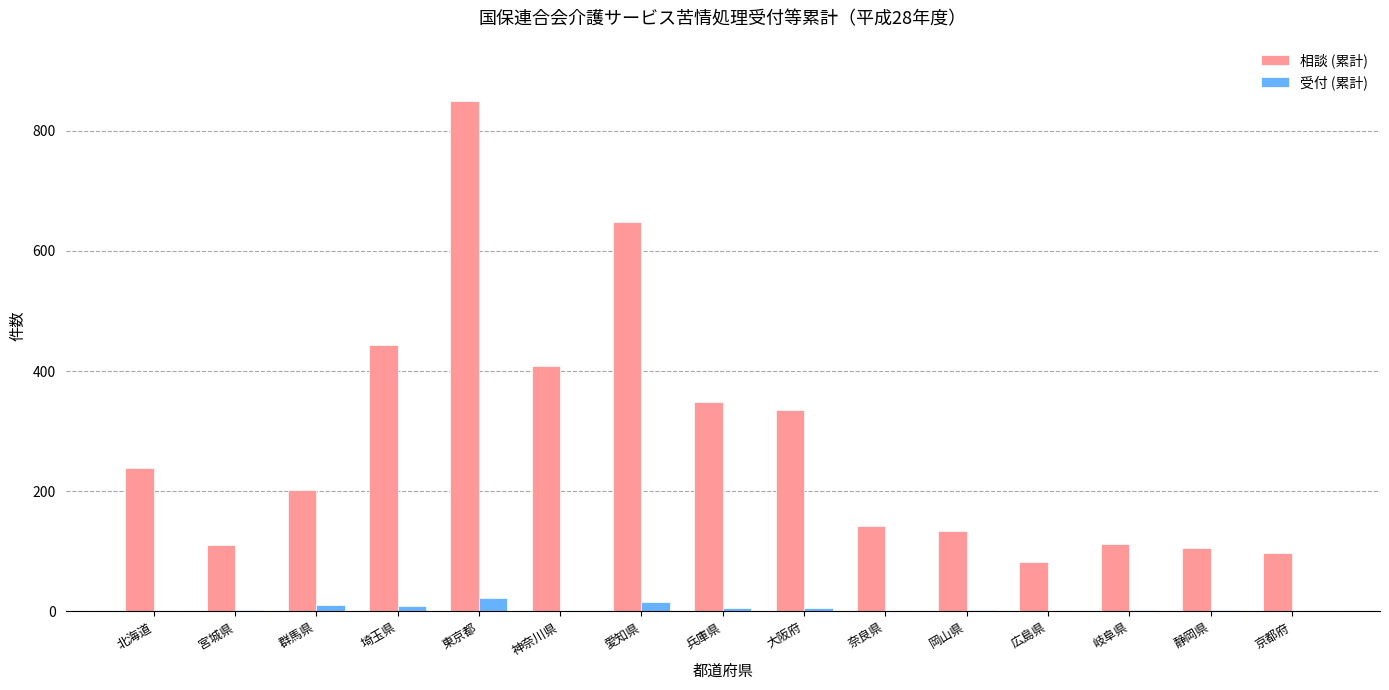

At which category is the sum across all series the highest?

東京都